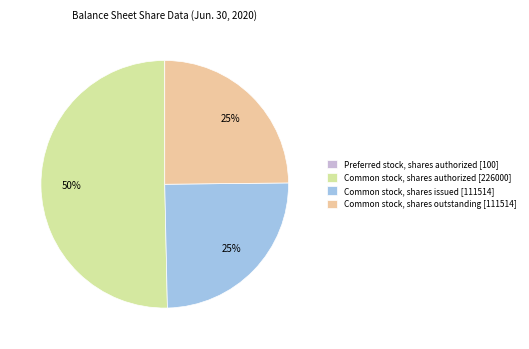

The Common stock, shares authorized [226000] slice represents 63% of the pie. True or false?

False